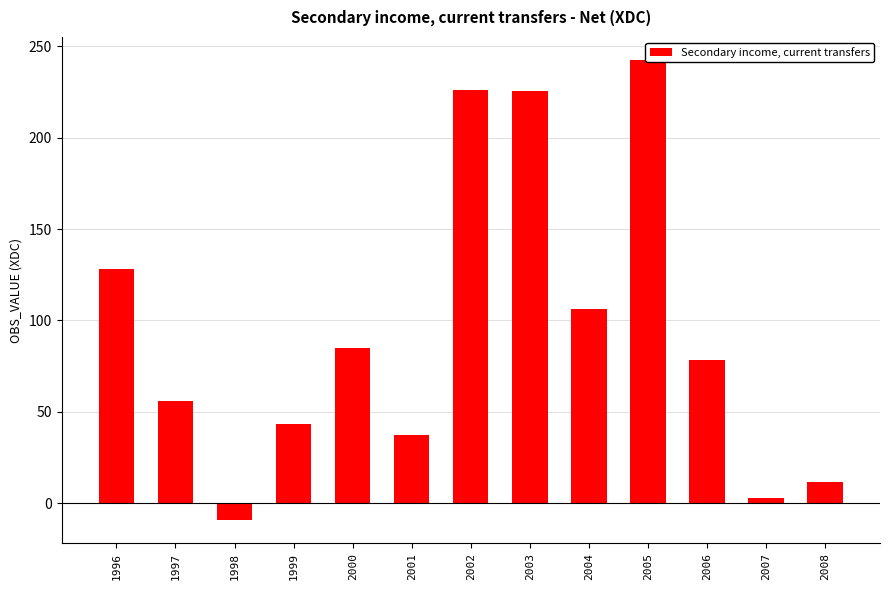

What is the difference between the maximum and minimum values?

252.0